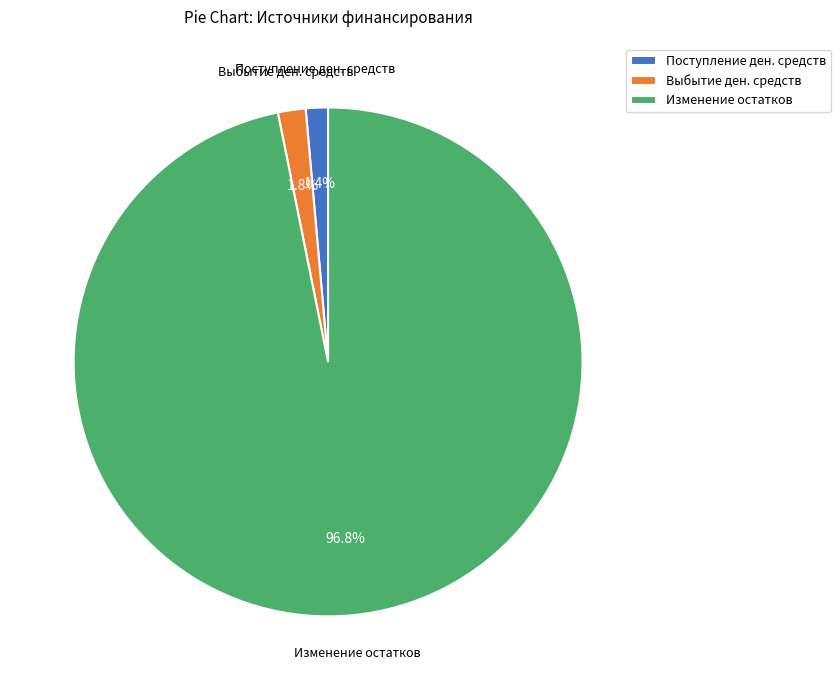

How many slices are in this pie chart?

3